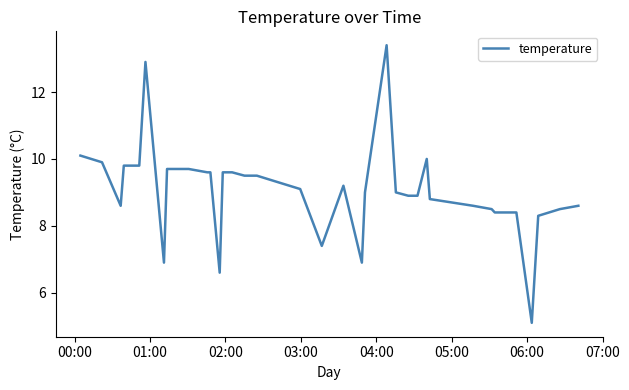

What is the difference between the maximum and minimum values?

8.3